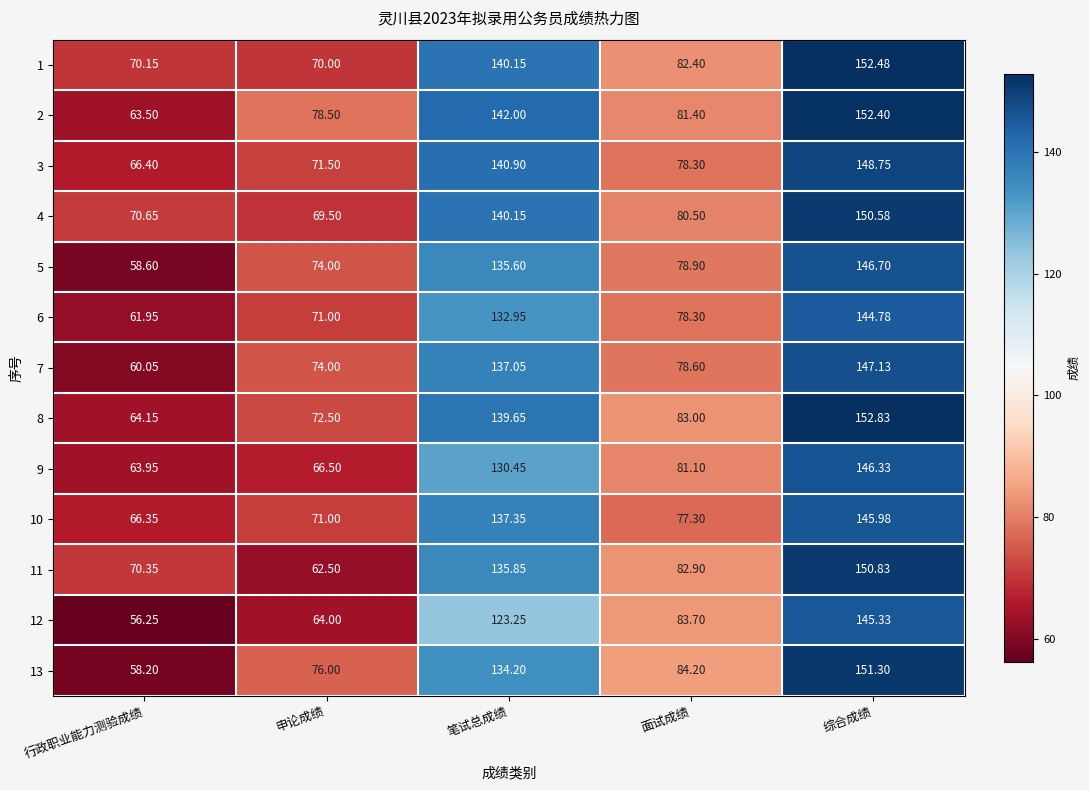

How many values in the 10 series exceed 77?

3